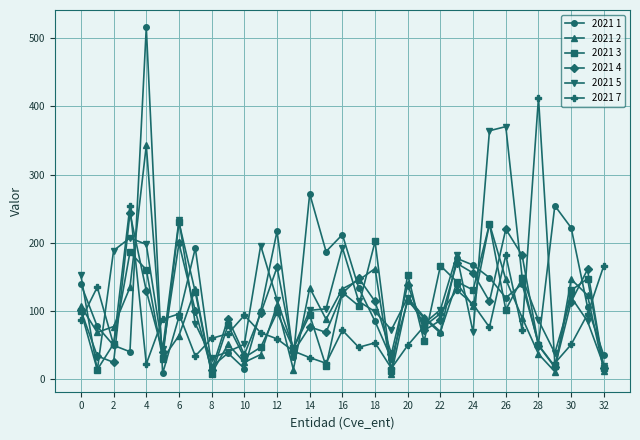

How many lines are shown in the chart?

6